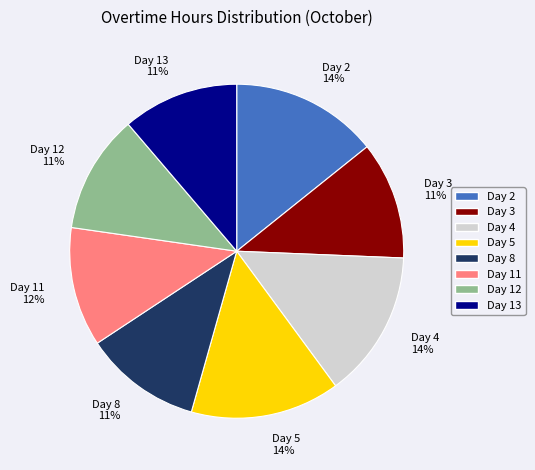

Count the number of slices in the pie.

8